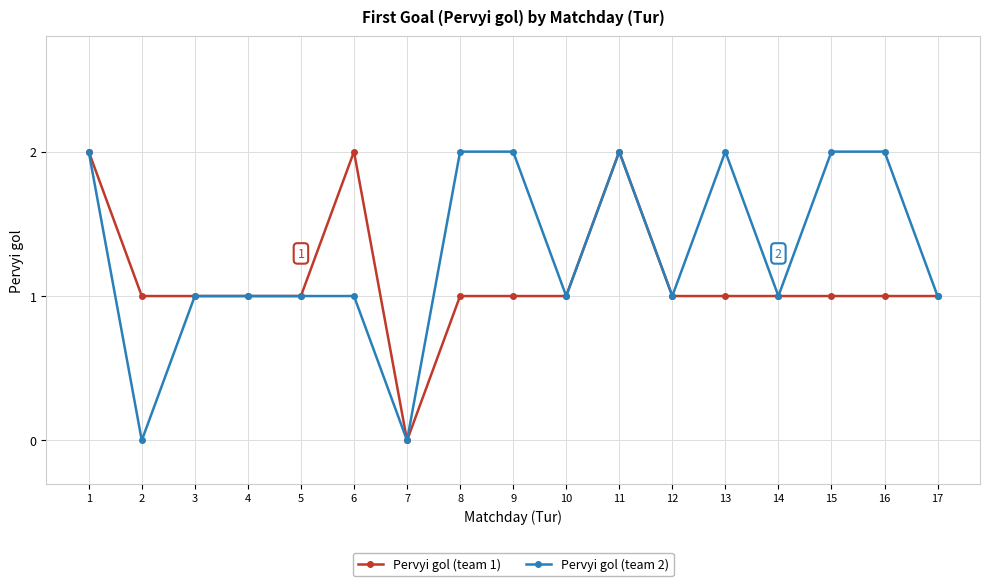

What is the sum of all Pervyi gol (team 1) values?

19